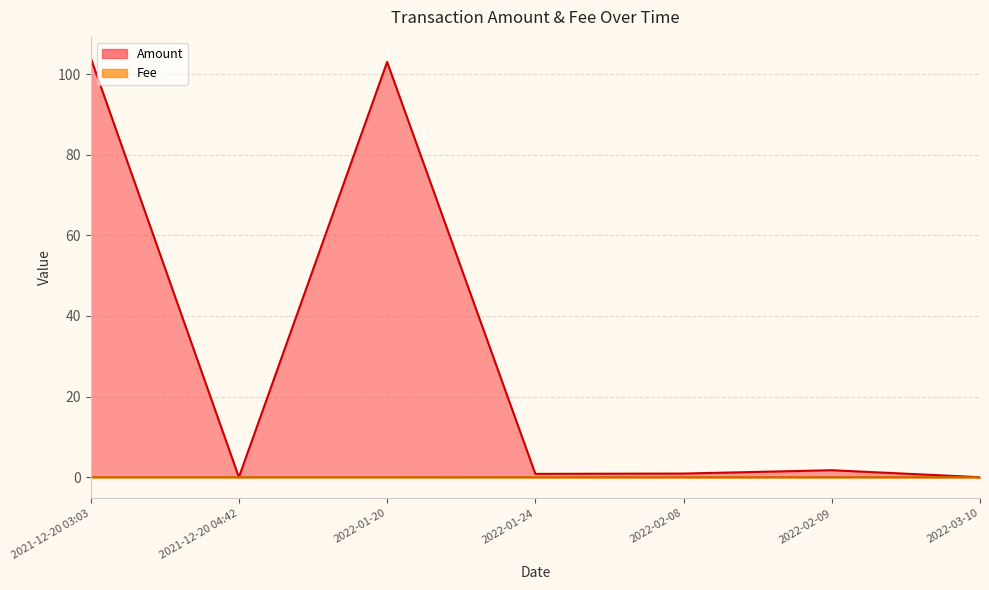

Reading left to right, extract all data points from this chart.

Amount: 2022-03-10=0.0	2022-02-09=1.7	2022-02-08=0.9	2022-01-24=0.8	2022-01-20=103.0	2021-12-20 04:42=0.0	2021-12-20 03:03=104.0
Fee: 2022-03-10=0.0	2022-02-09=0.0	2022-02-08=0.0	2022-01-24=0.0	2022-01-20=0.0	2021-12-20 04:42=0.0	2021-12-20 03:03=0.0